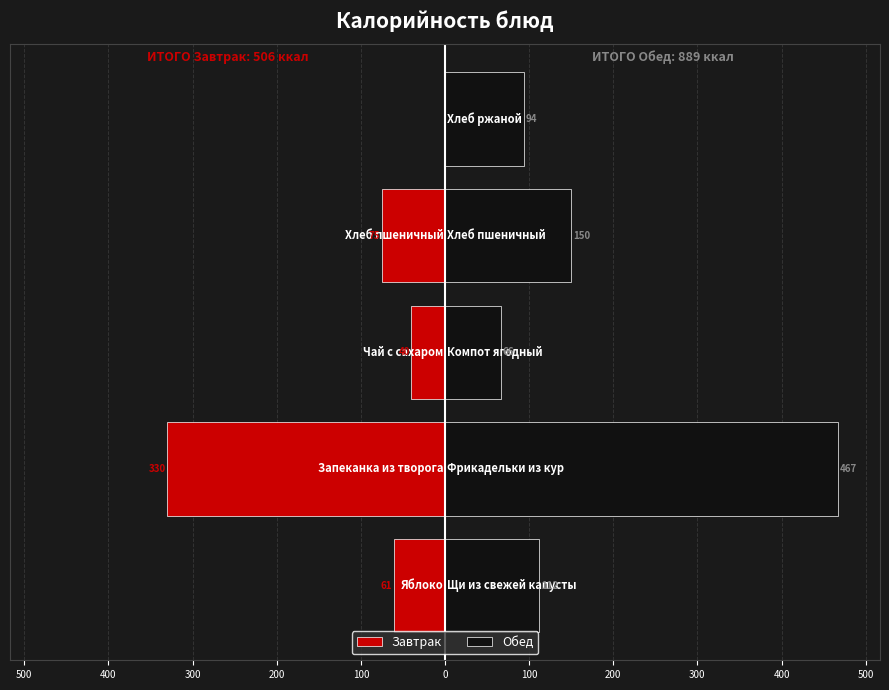

List the series in order of their peak value, lowest first.

Завтрак, Обед